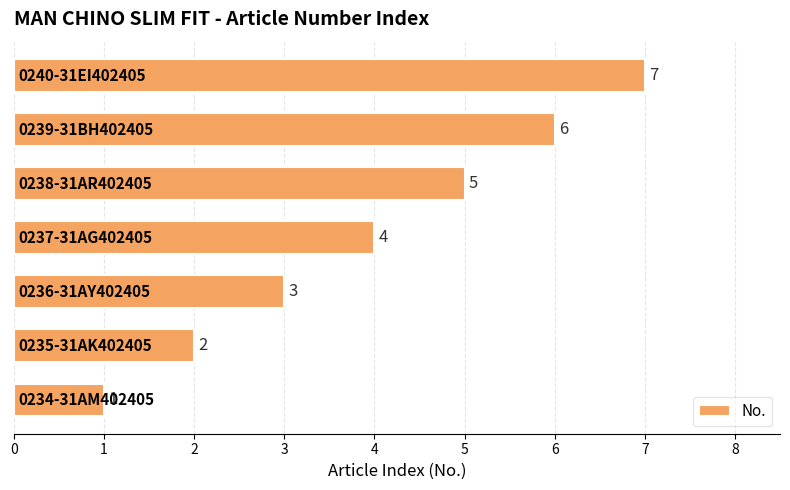

What is the average value?

4